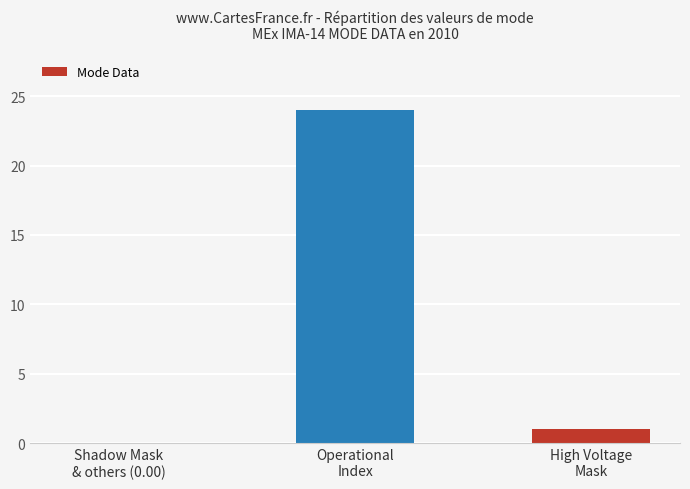

Are the bars horizontal?

No